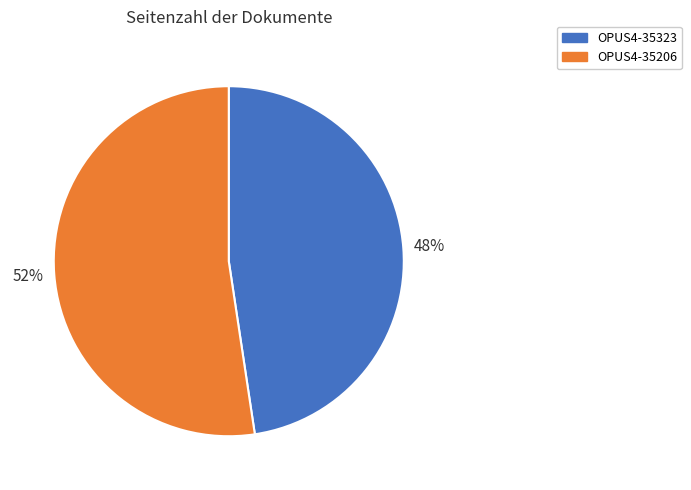

What is the smallest slice in the pie chart?

OPUS4-35323